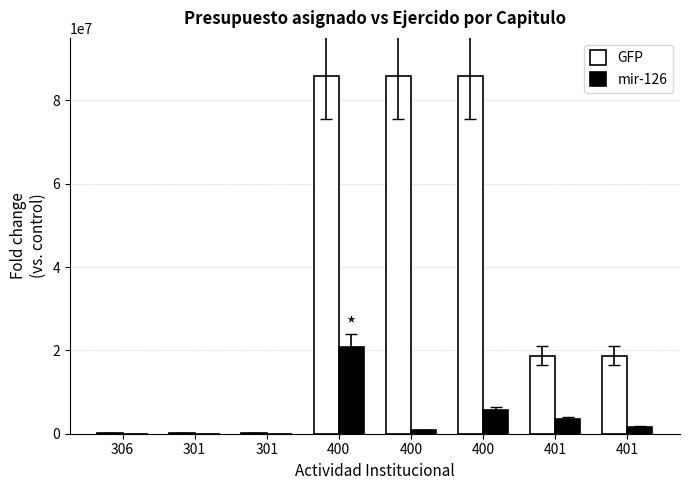

What are all the series names shown in the legend?

GFP, mir-126